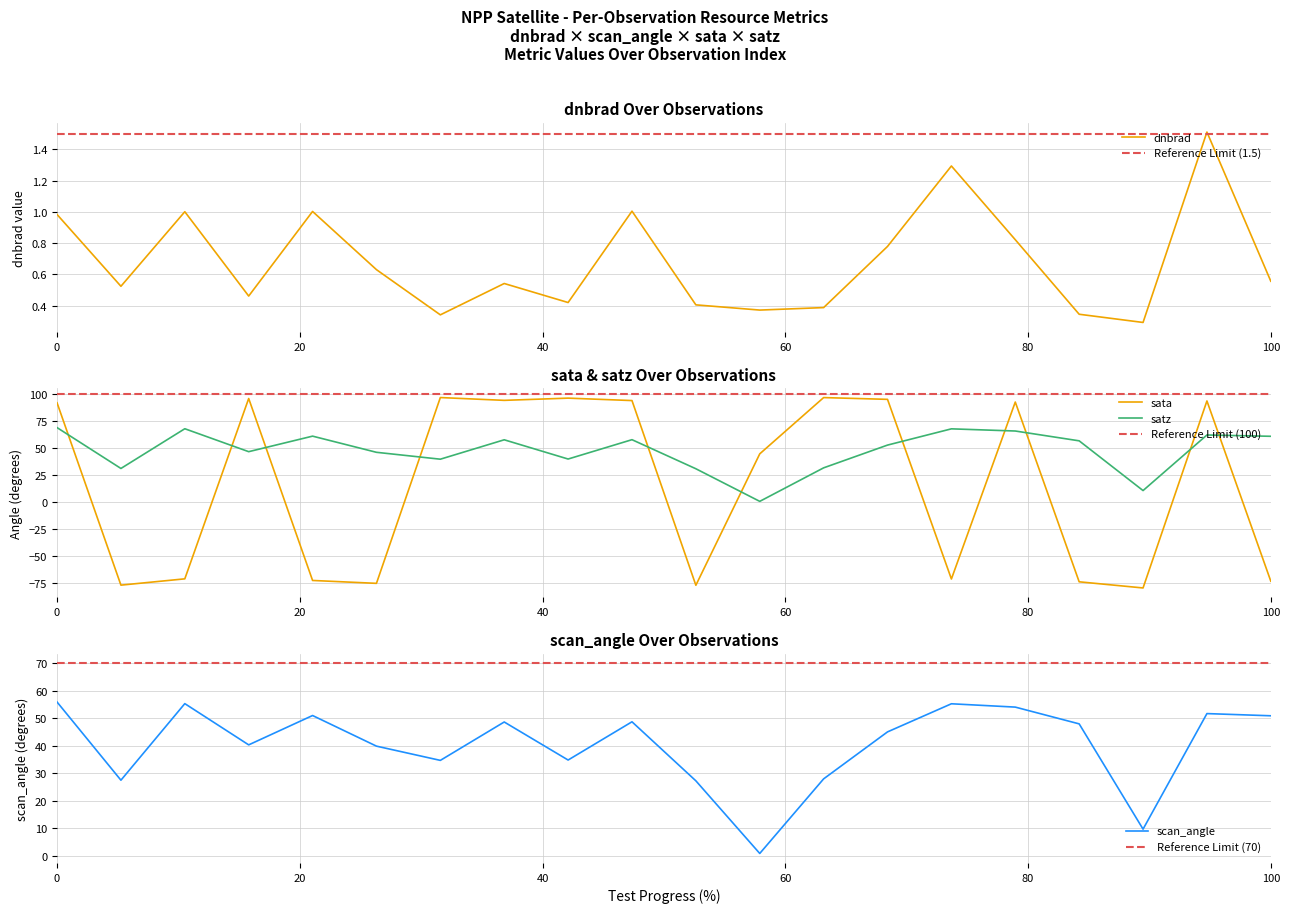

After their last crossing, which series has the higher values: dnbrad or sata?

dnbrad